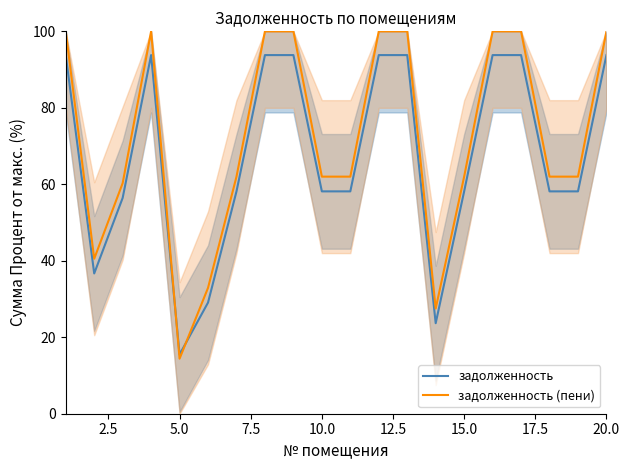

Which category has the lowest value in the задолженность series?

5.0